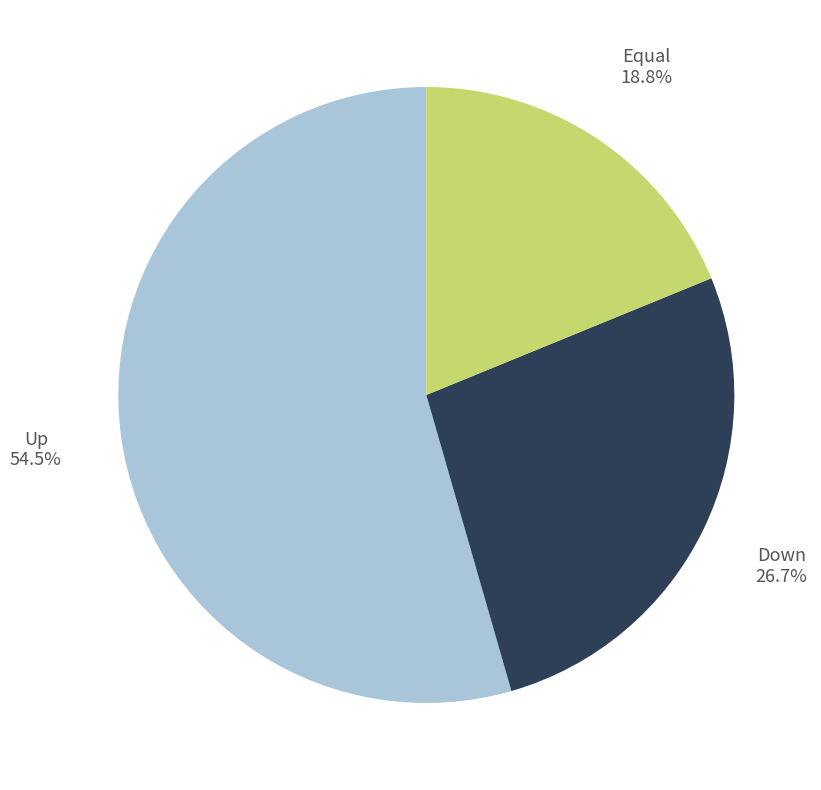

How many segments does this pie chart have?

3